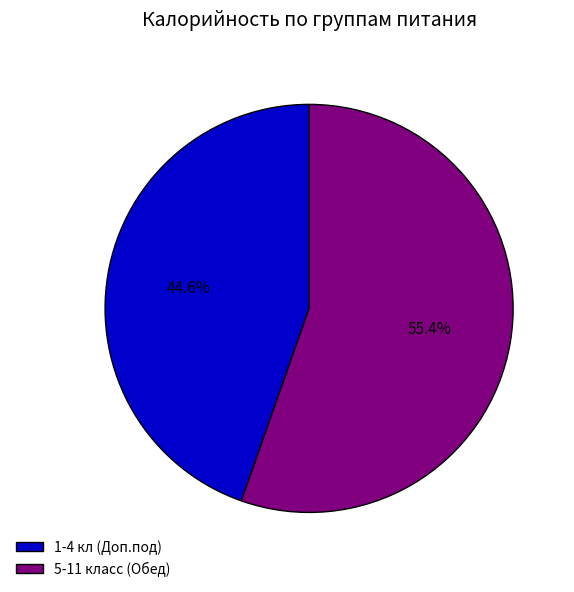

Count the number of slices in the pie.

2